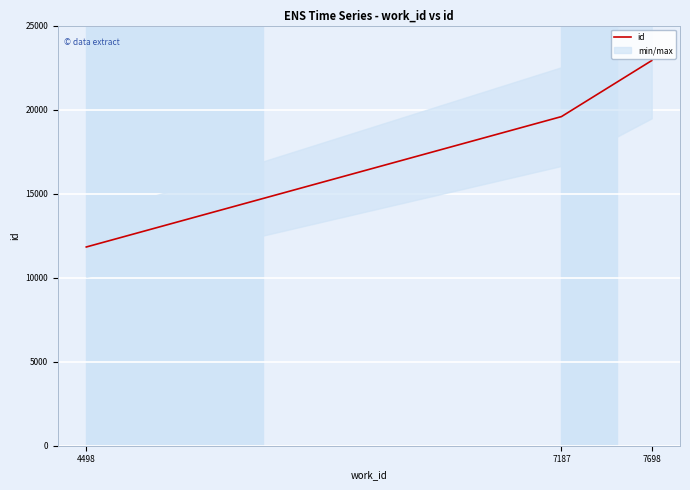

Reading left to right, transcribe all the data shown in this chart.

11825	19583	22917